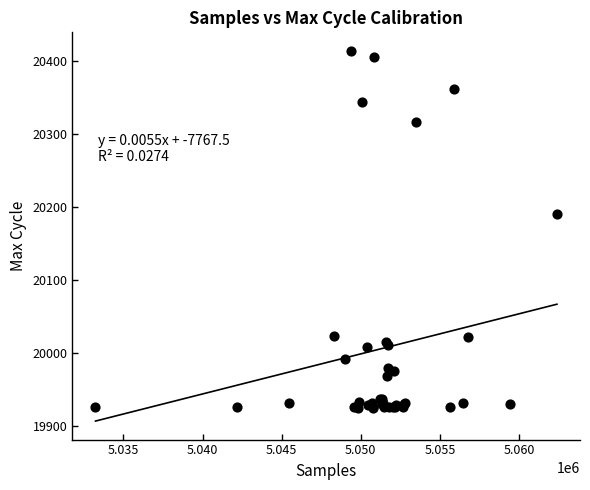

What Y value in the scatter plot is closest to 20169?

20190